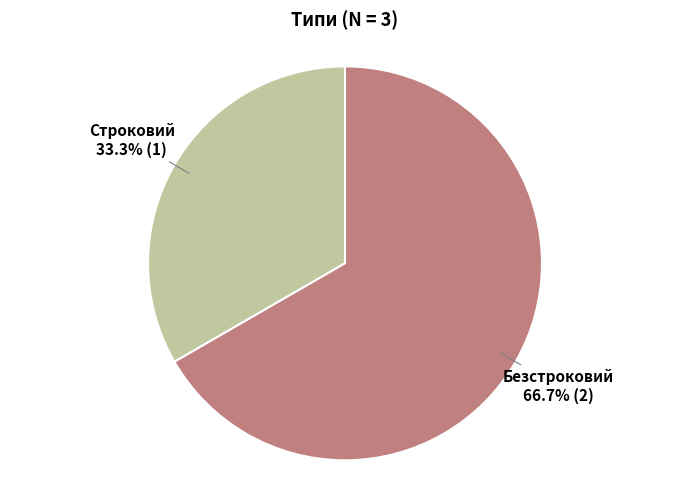

To the nearest percent, what is the combined percentage of Безстроковий and Строковий?

100%